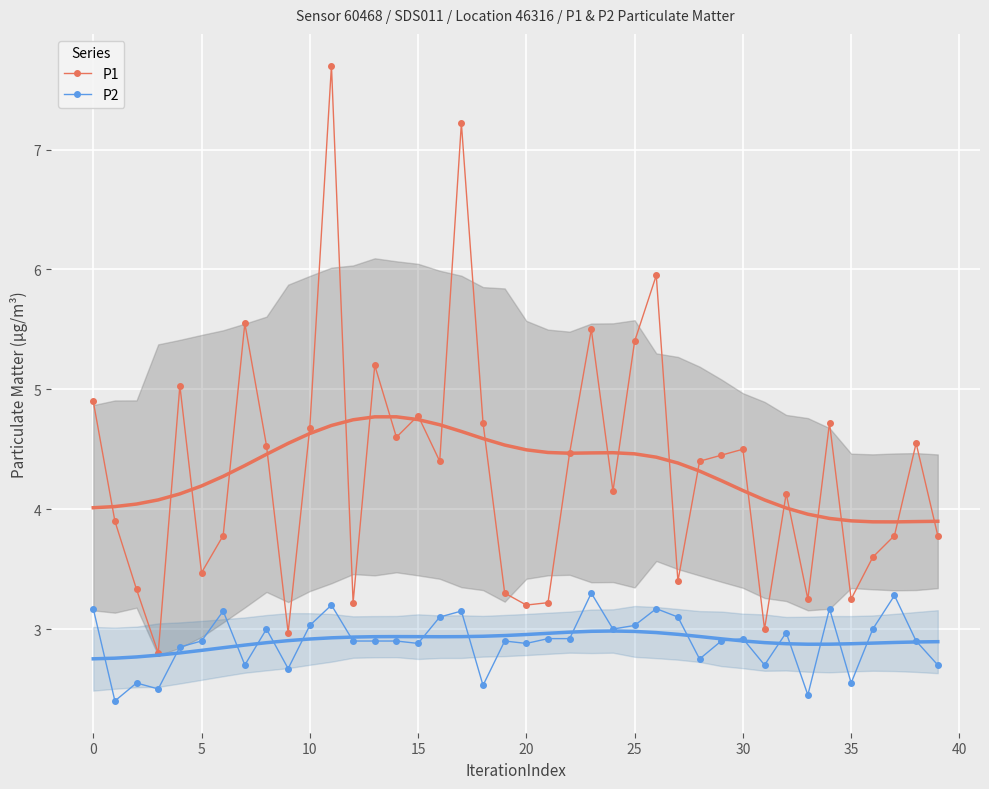

What is the minimum value for P2?

2.4